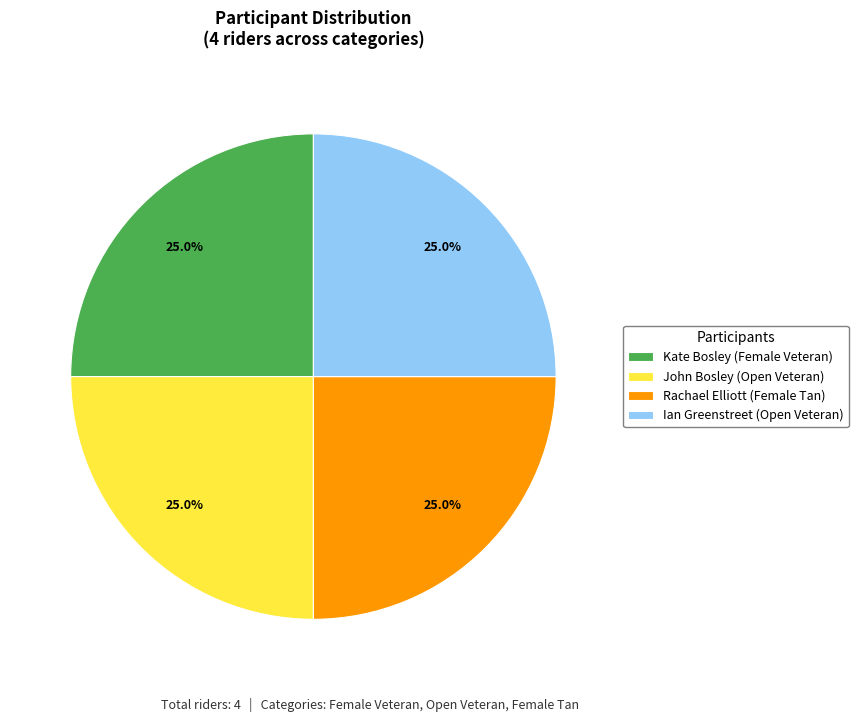

What is the ratio of the value at Rachael Elliott (Female Tan) to the value at Kate Bosley (Female Veteran)?

1.0